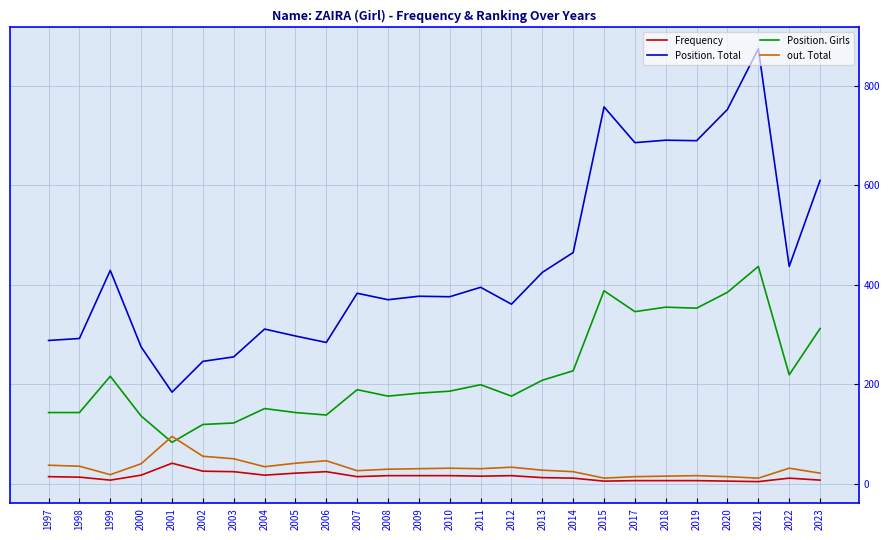

Where is Position. Total nearest to the value 529?

2014